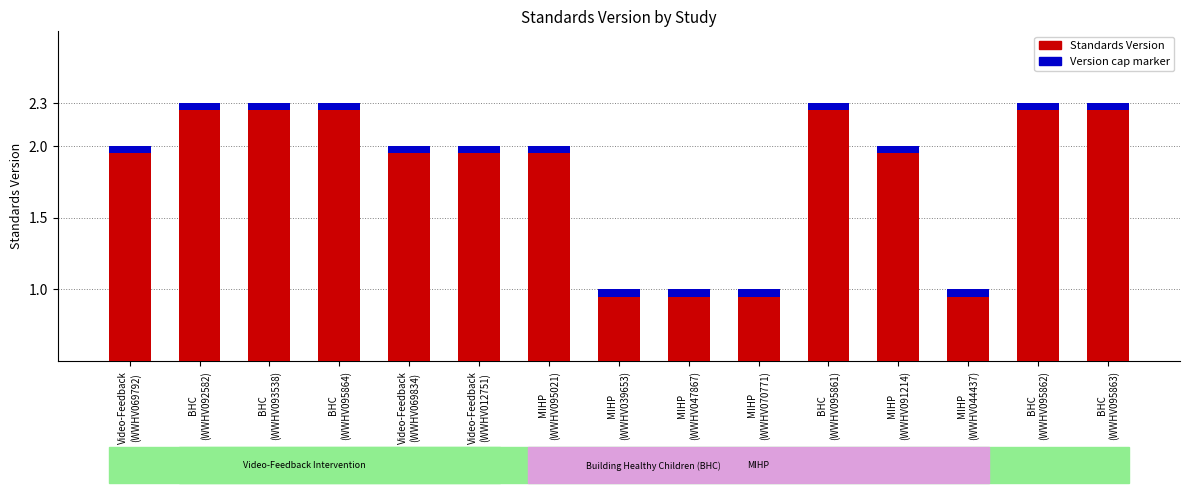

How many values are below 2?

4